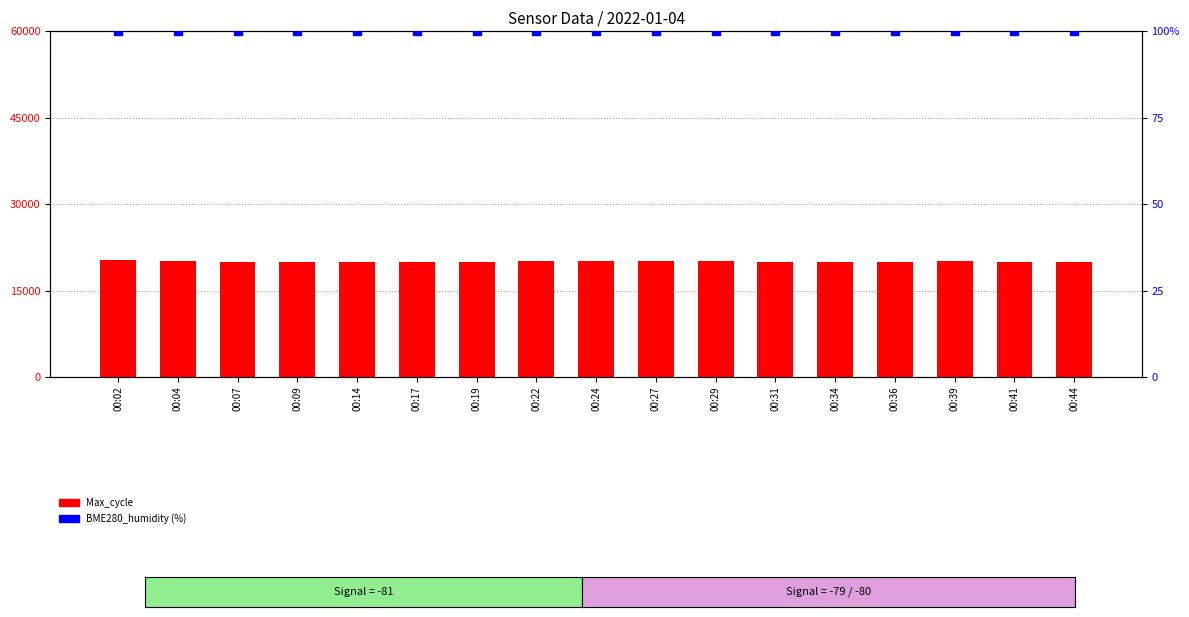

Which series reaches the maximum Y coordinate?

Max_cycle